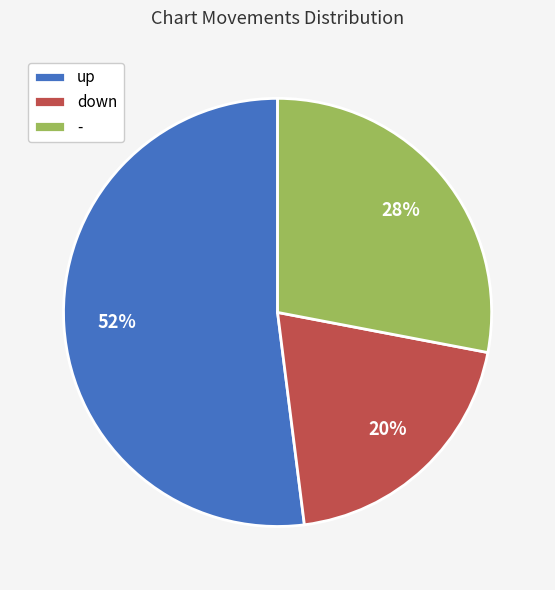

Is it true that up is 64% of the pie?

False